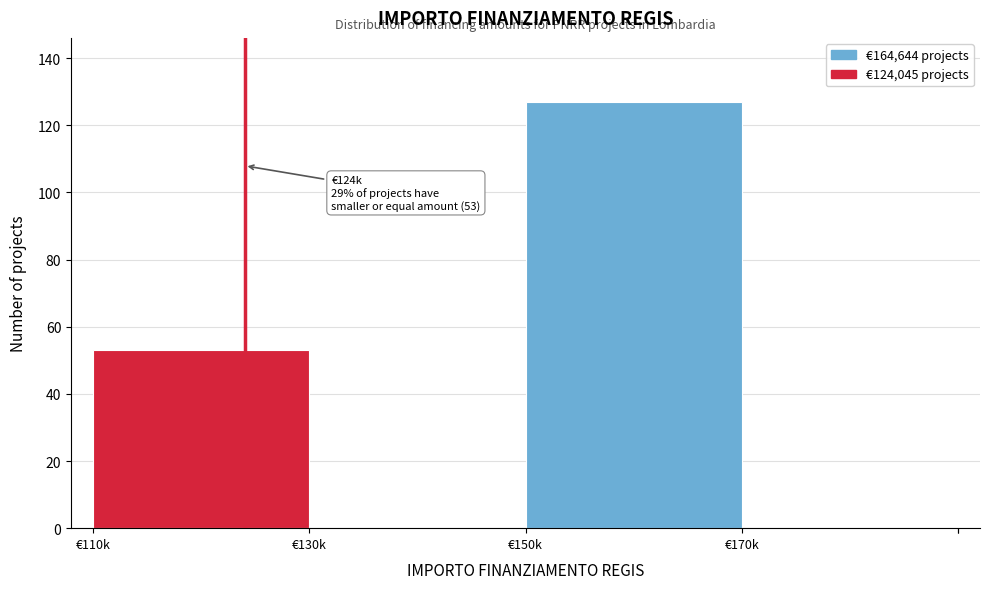

Reading right to left, list all the values displayed in this chart.

€170k=0	€150k=127	€130k=0	€110k=53